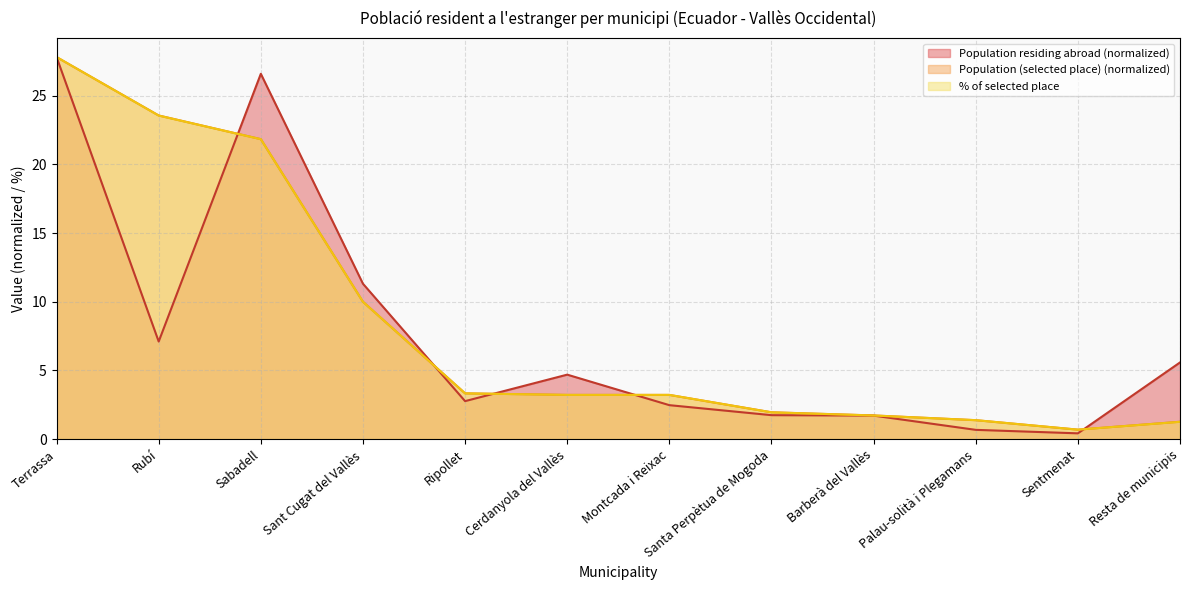

What is the difference between the maximum and minimum values in the Population residing abroad series?

27.4